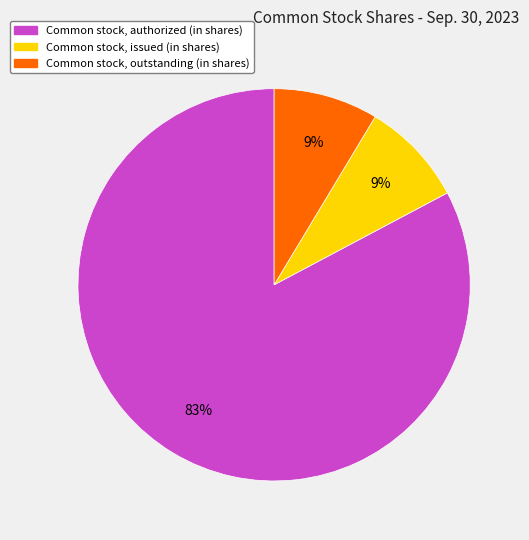

What is the largest slice in the pie chart?

Common stock, authorized (in shares)